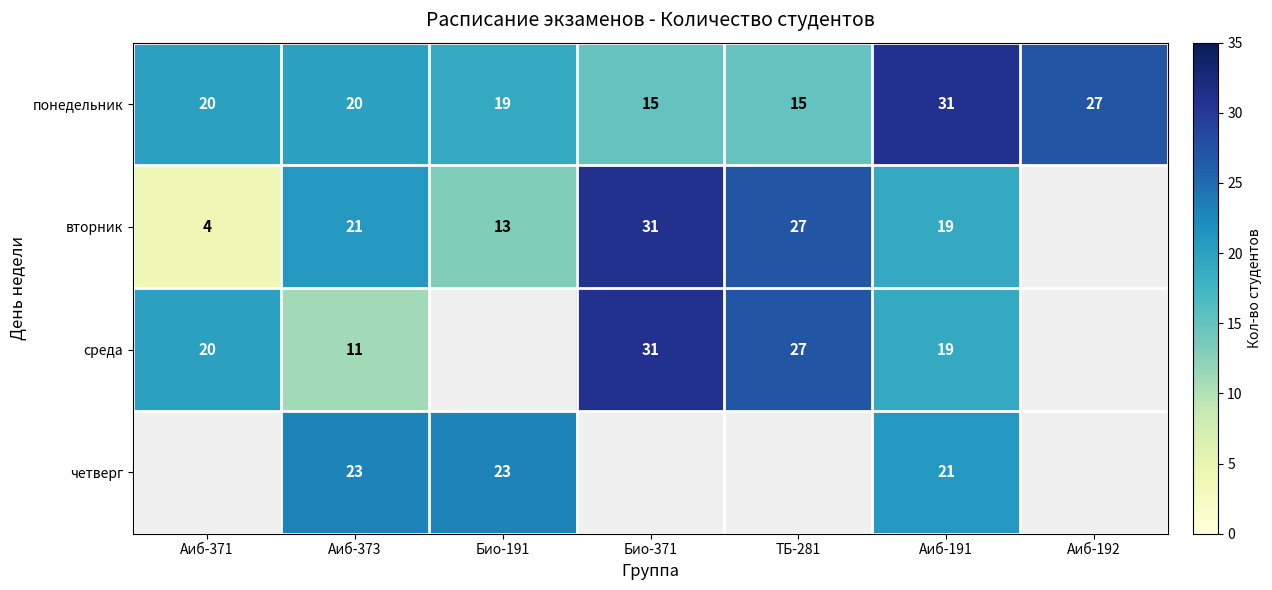

True or false: четверг has a value of 21 at Аиб-191.

True